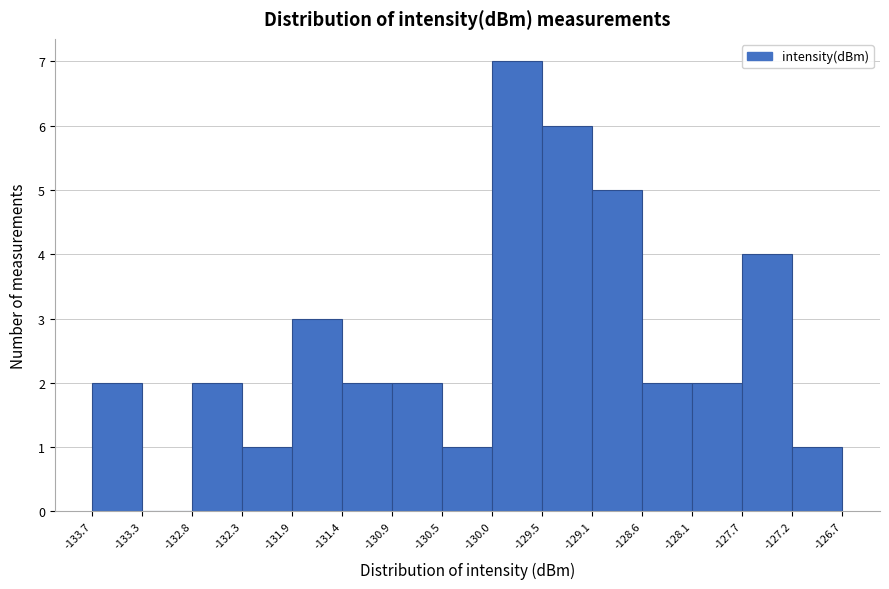

Reading left to right, transcribe this chart: for each bar, give the range it covers on the x-axis and its height. The values are not printed on the chart, so give them approximately, as read against the axis.

-133.7 to -133.3: 2
-133.3 to -132.8: 0
-132.8 to -132.3: 2
-132.3 to -131.9: 1
-131.9 to -131.4: 3
-131.4 to -130.9: 2
-130.9 to -130.5: 2
-130.5 to -130.0: 1
-130.0 to -129.5: 7
-129.5 to -129.1: 6
-129.1 to -128.6: 5
-128.6 to -128.1: 2
-128.1 to -127.7: 2
-127.7 to -127.2: 4
-127.2 to -126.7: 1